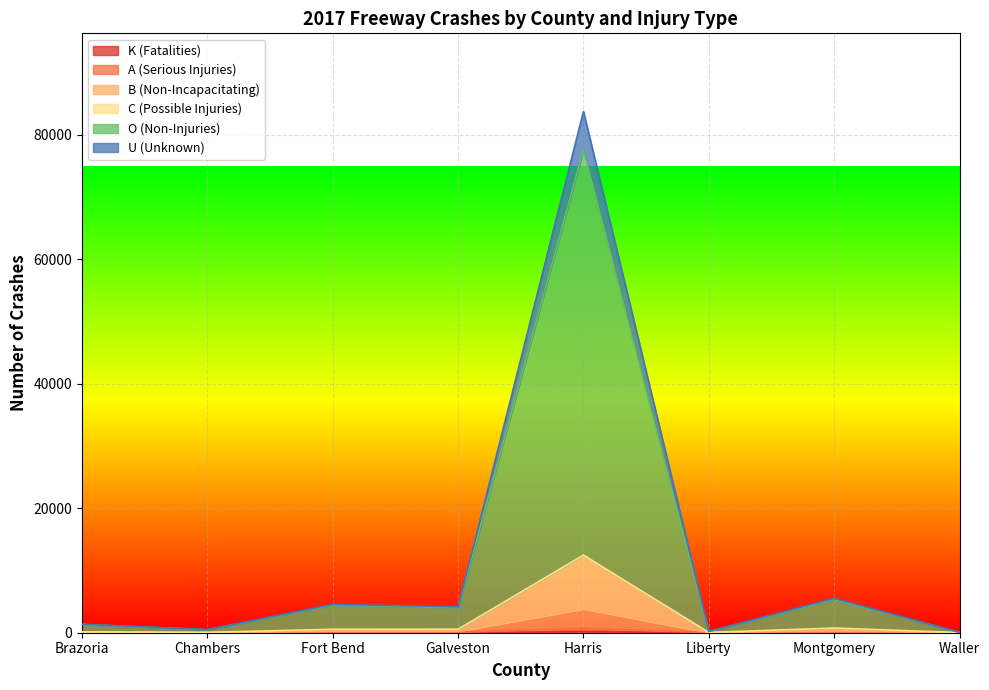

The B (Non-Incapacitating) series shows 58 at Chambers. True or false?

False